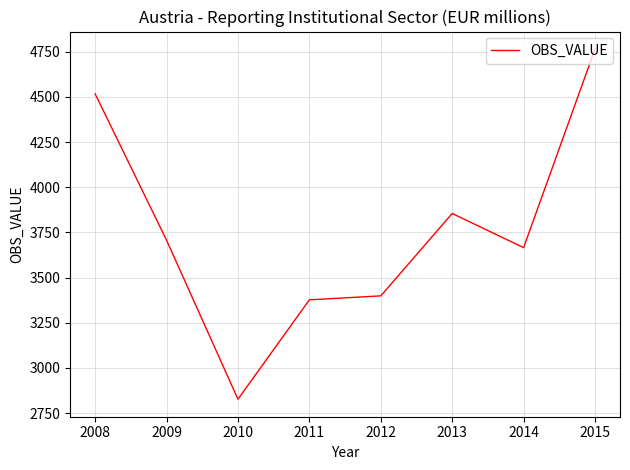

Does the chart have visible grid lines?

Yes